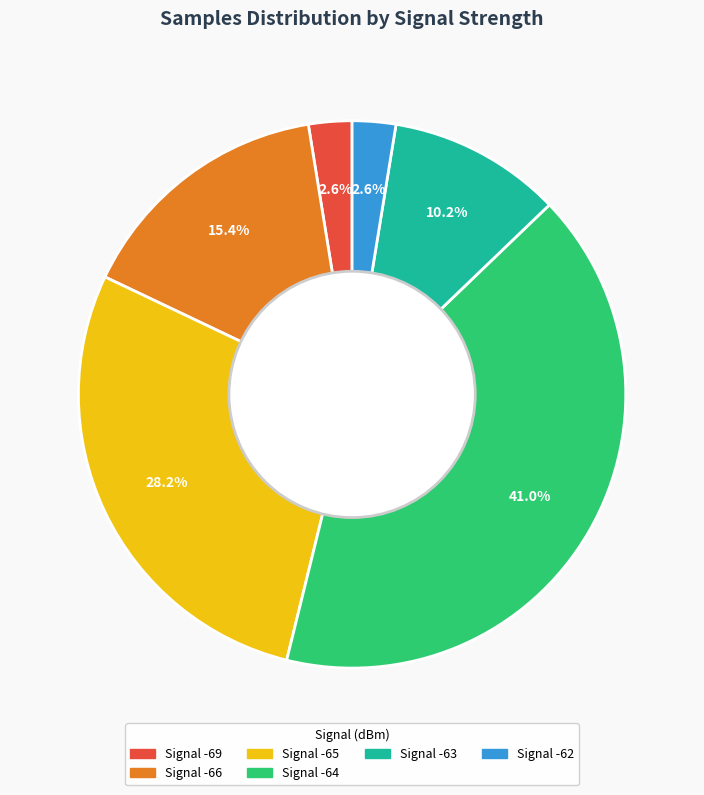

Is there a majority slice in this chart?

No